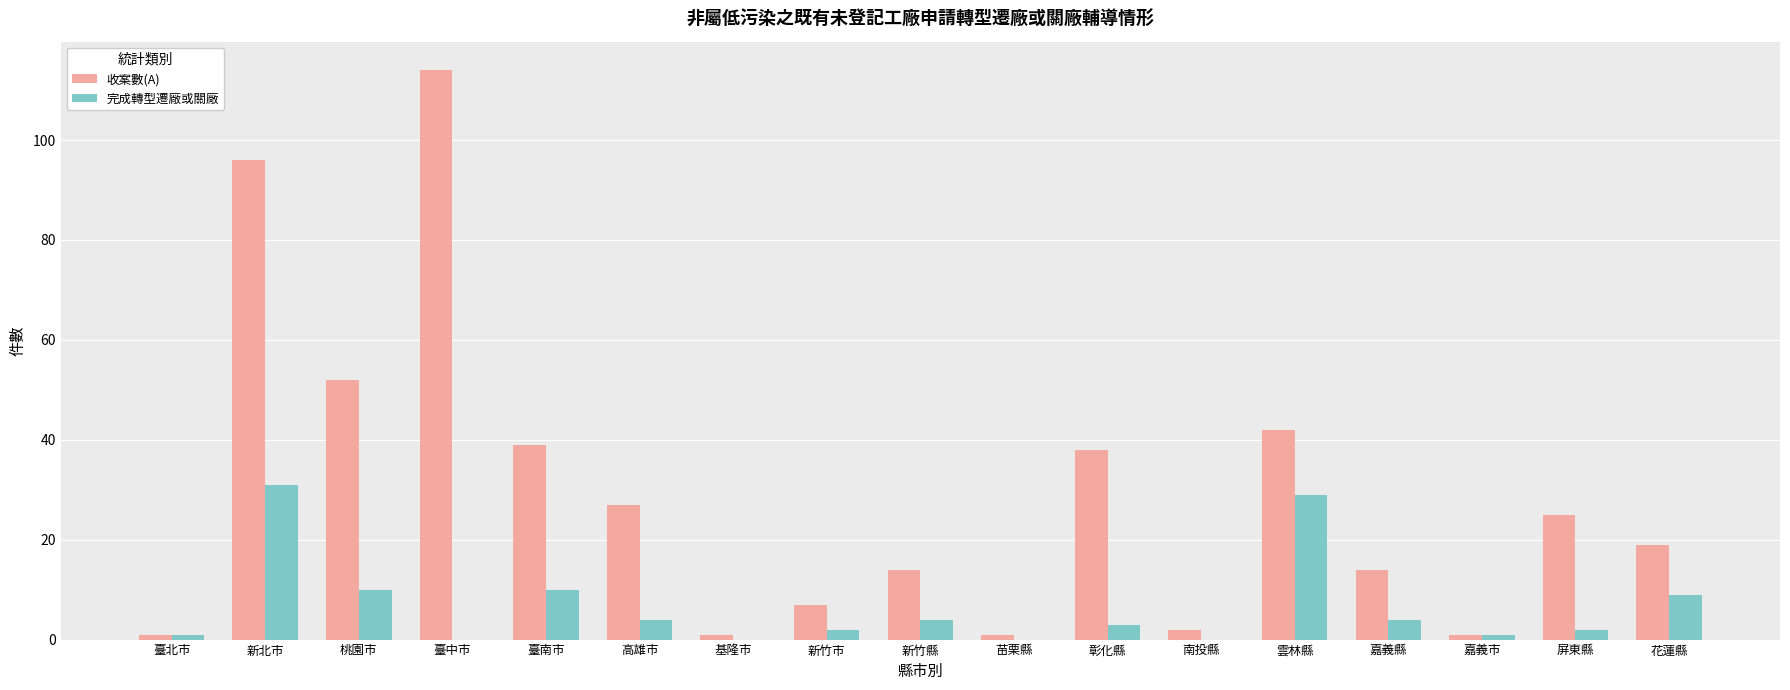

What are all the series names shown in the legend?

收案數(A), 完成轉型遷廠或關廠